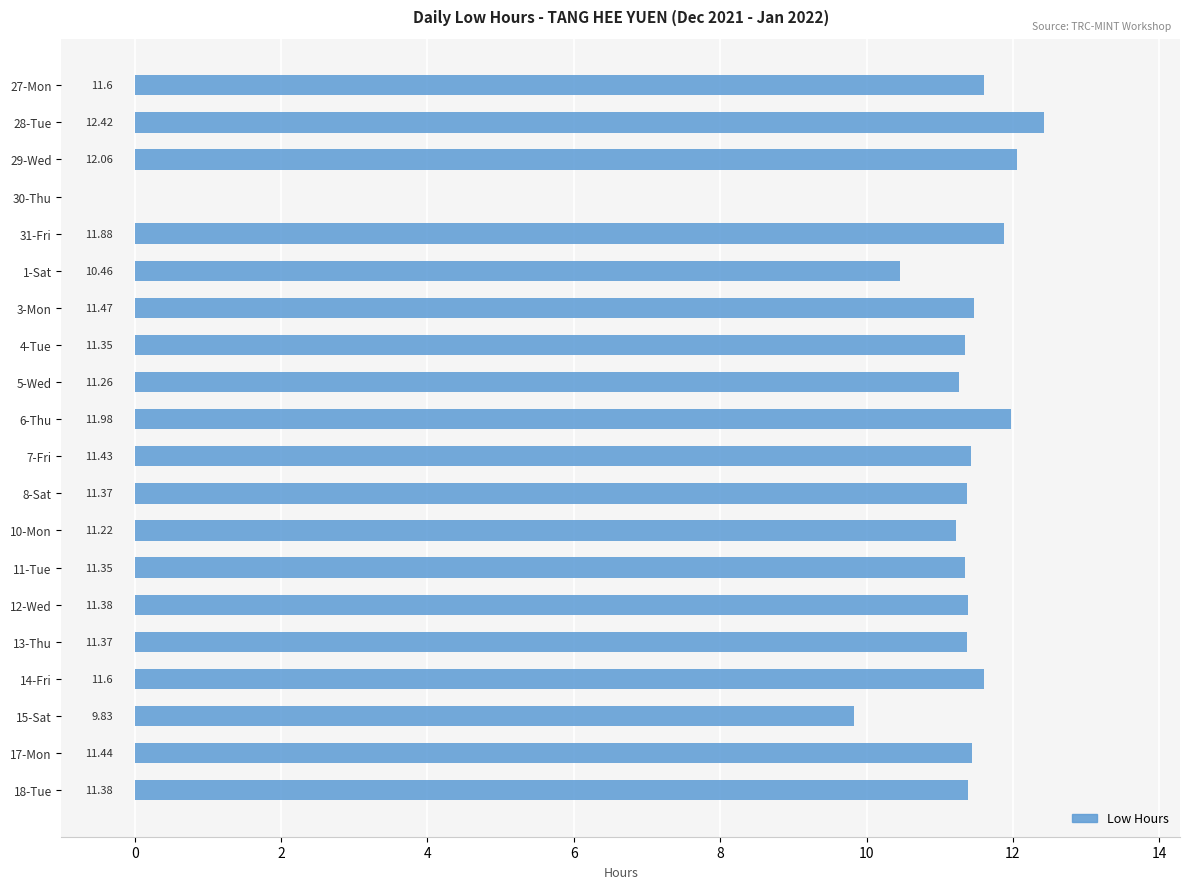

How many values exceed 11?

17